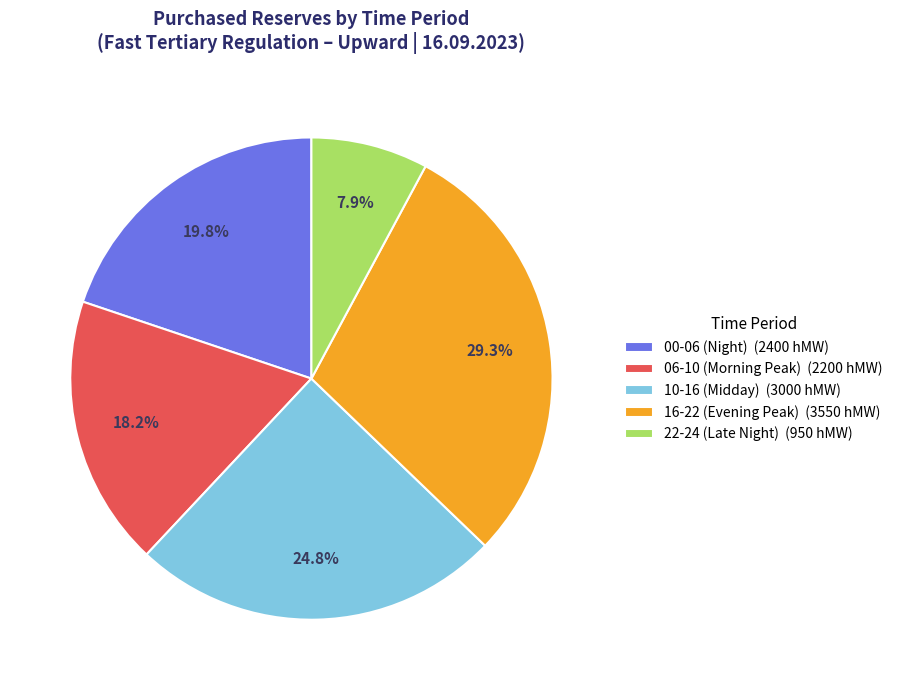

How many slices are in this pie chart?

5